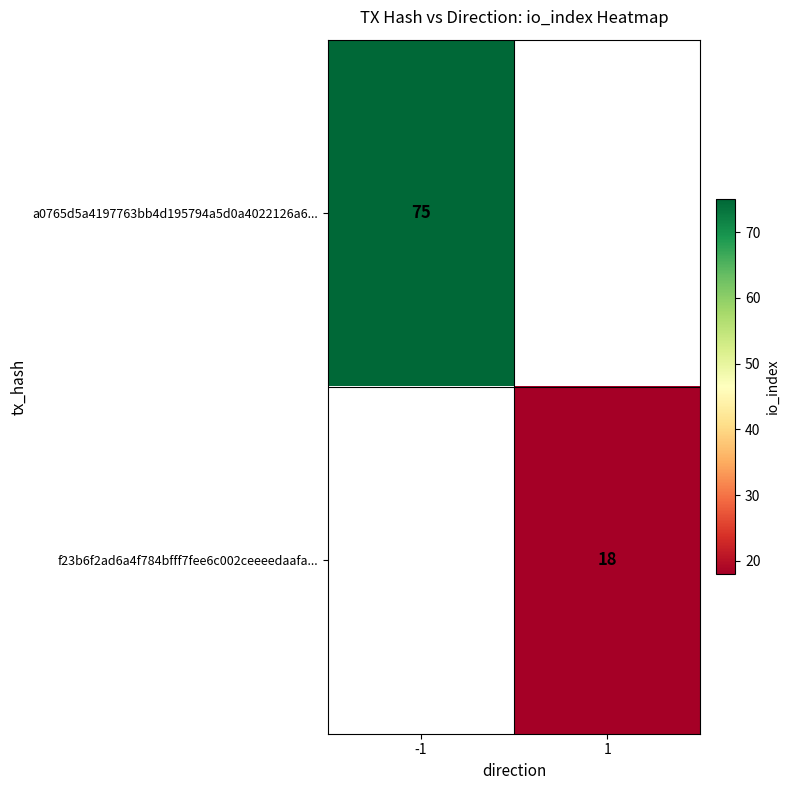

How many data points does each series have?

2